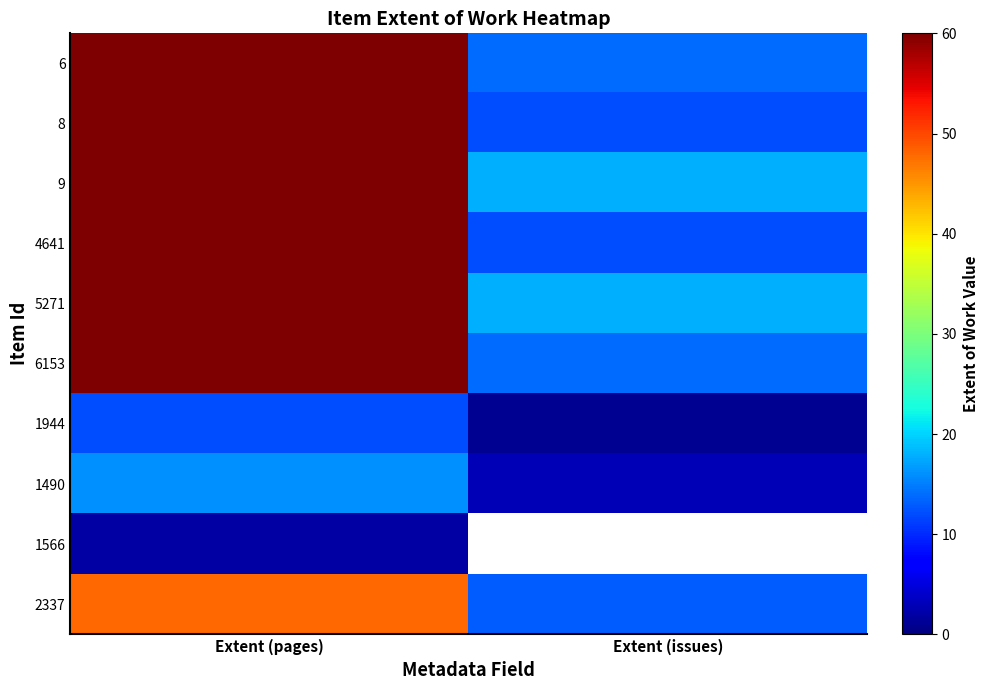

What is the difference between the 1490 values at Extent (pages) and Extent (issues)?

13.0